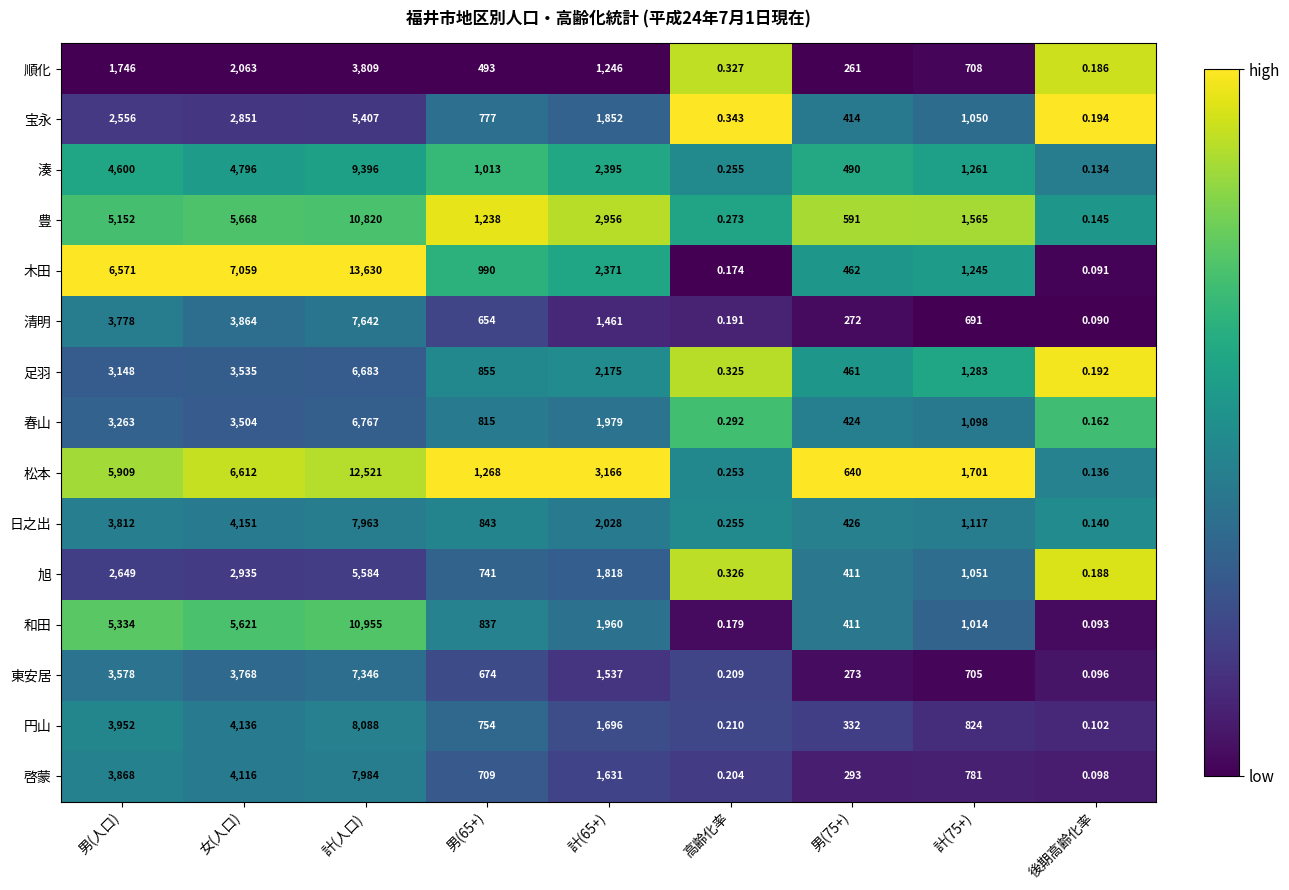

At which category does the chart reach its peak across all series?

計(人口)